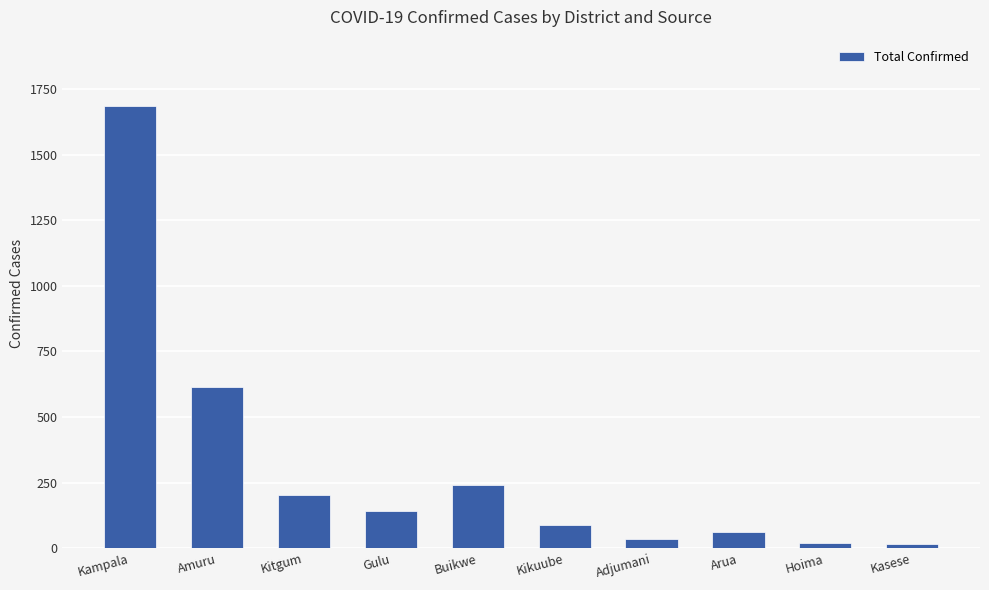

Does the chart contain stacked bars?

No